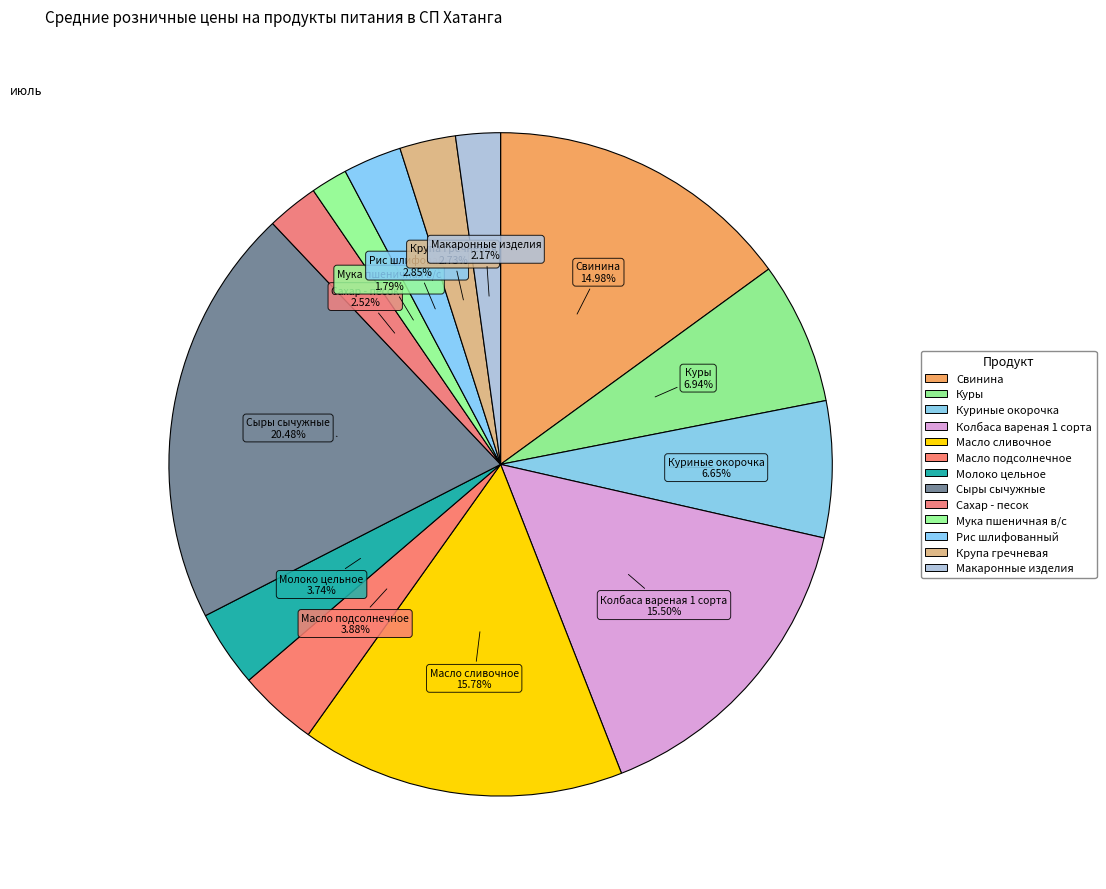

How many segments does this pie chart have?

13